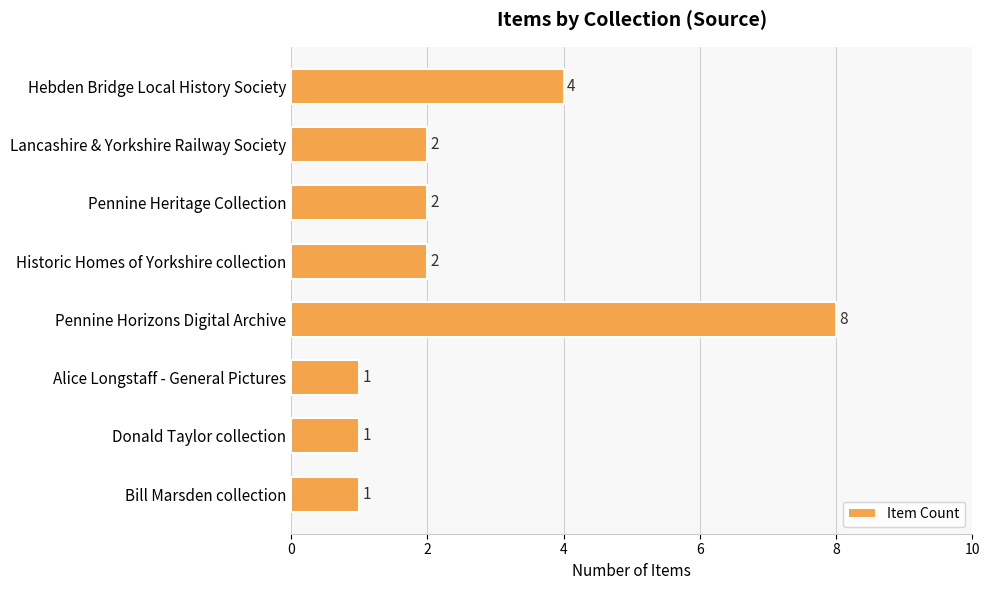

What is the sum of all values?

21